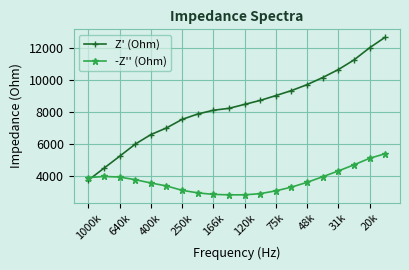

What is the minimum value for Z' (Ohm)?

3732.9